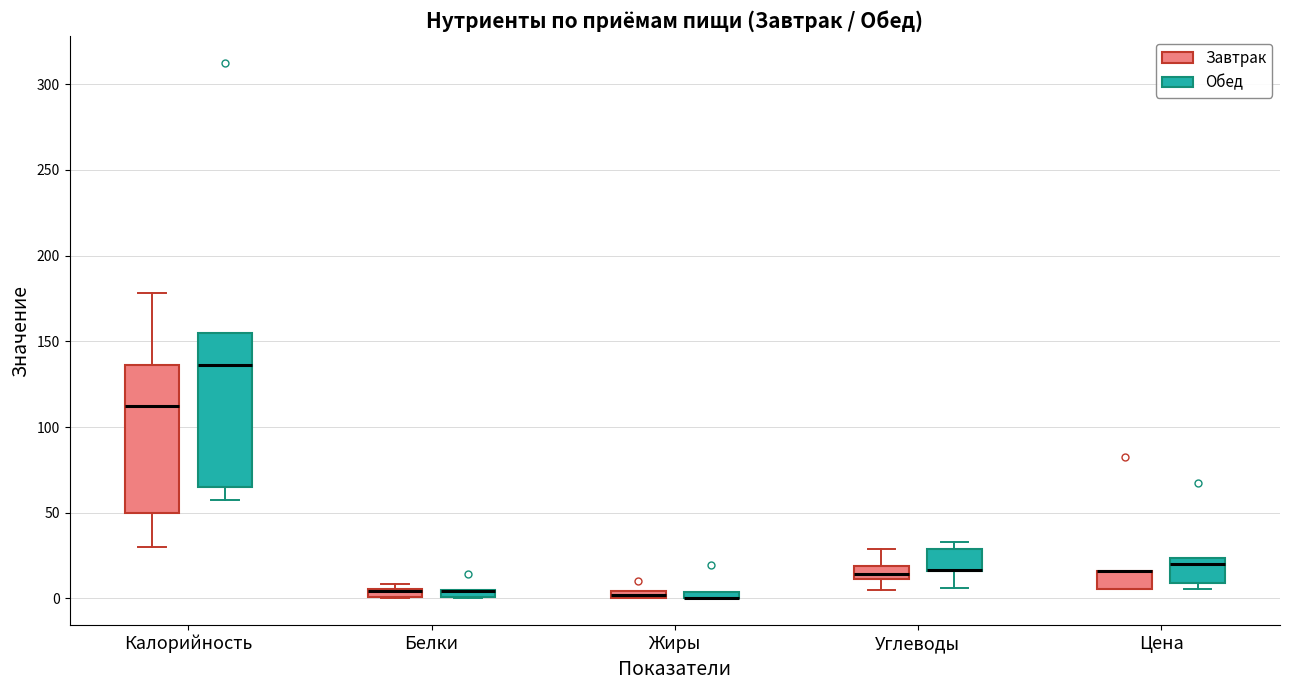

Where is the lower edge of the box for Белки (Обед) on the y-axis? The values are not printed on the chart, so give them approximately, as read against the axis.

0